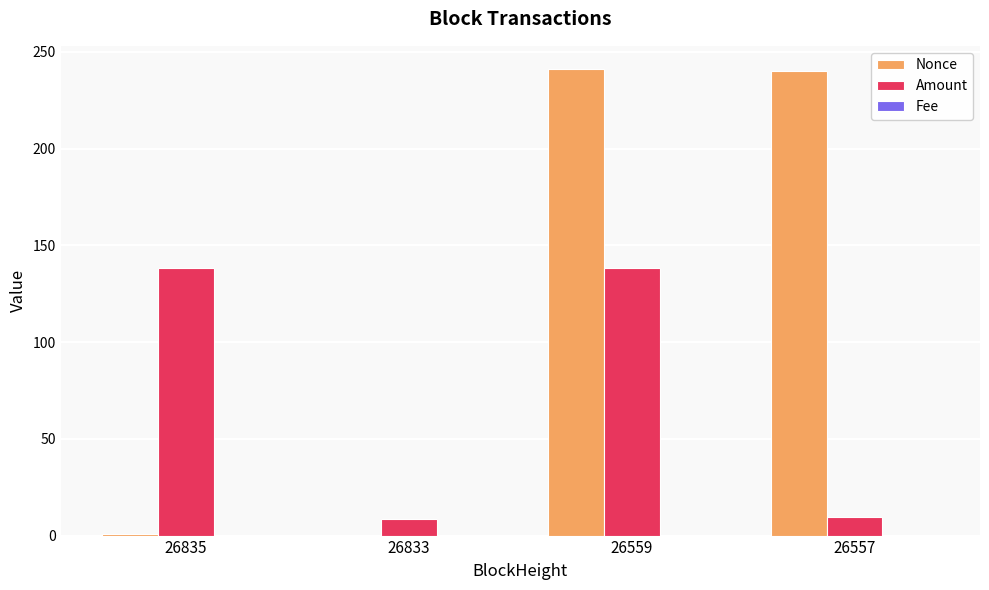

What is the approximate value of Nonce at 26559?

241.0